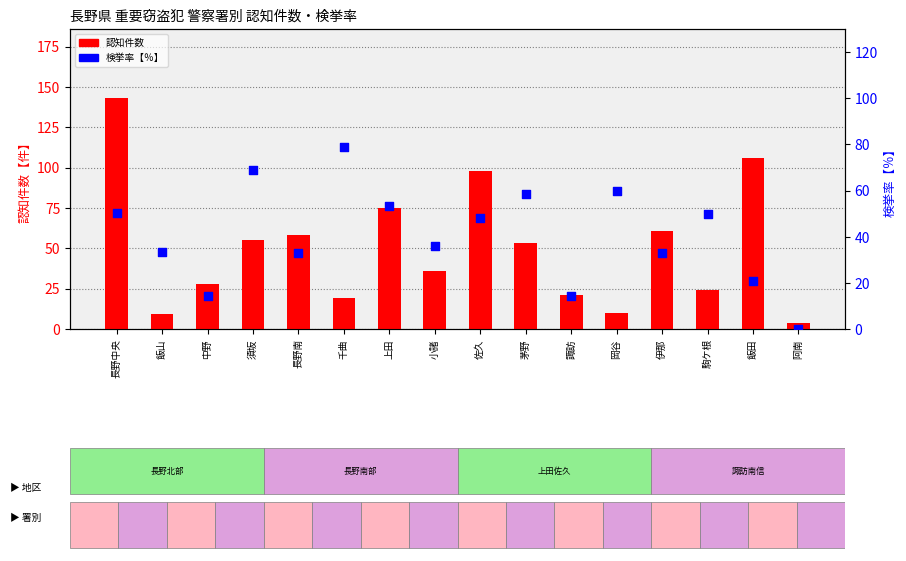

At which category is the sum across all series the highest?

長野中央